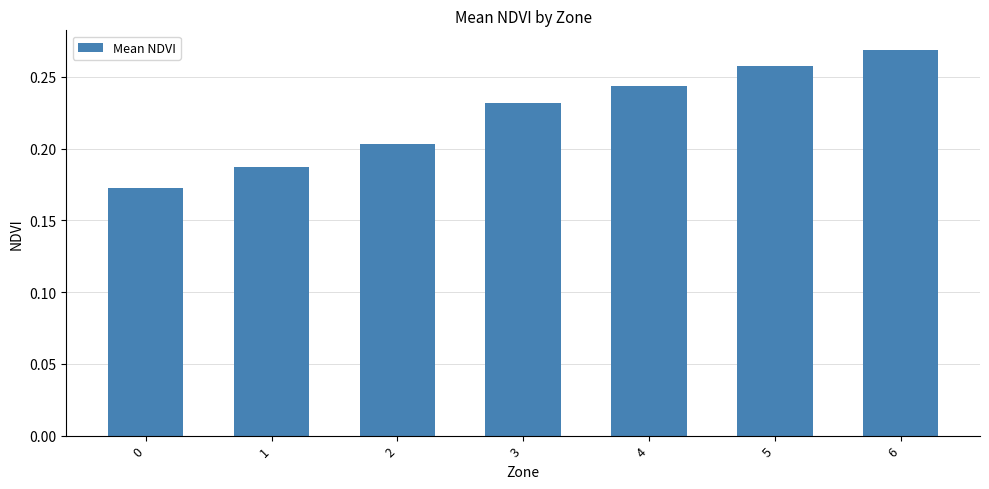

What is the change in value from 1 to 6?

+0.1